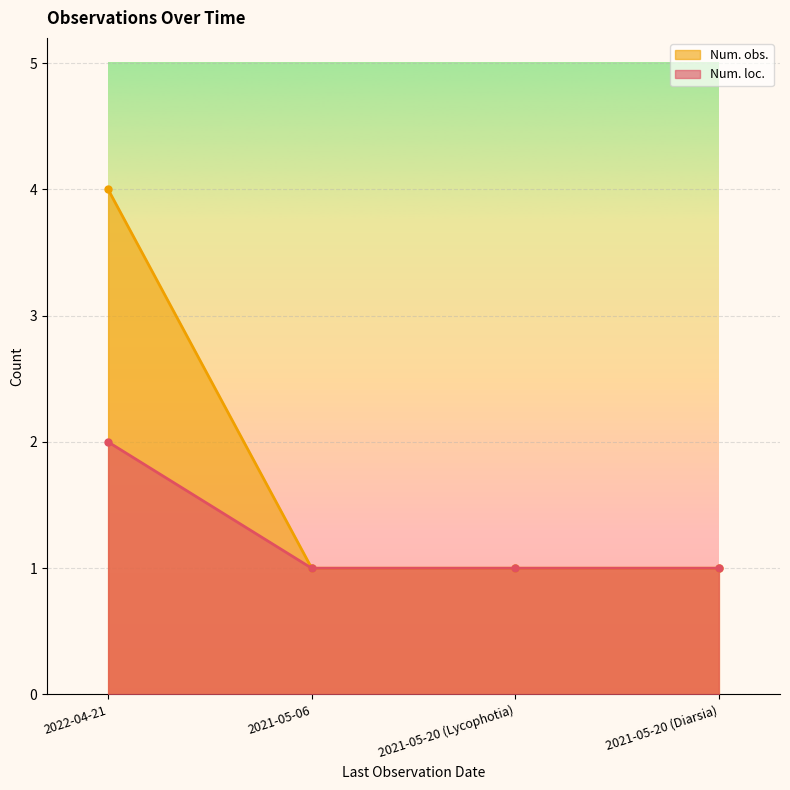

The value of Num. loc. at 2022-04-21 is 1. True or false?

False